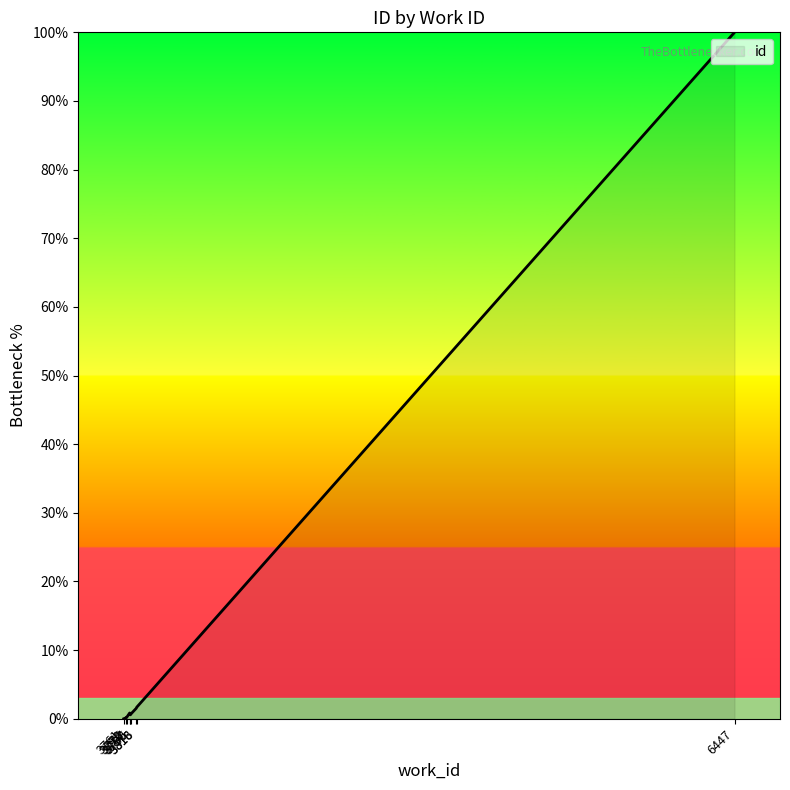

Which label corresponds to the smallest value in the chart?

3761